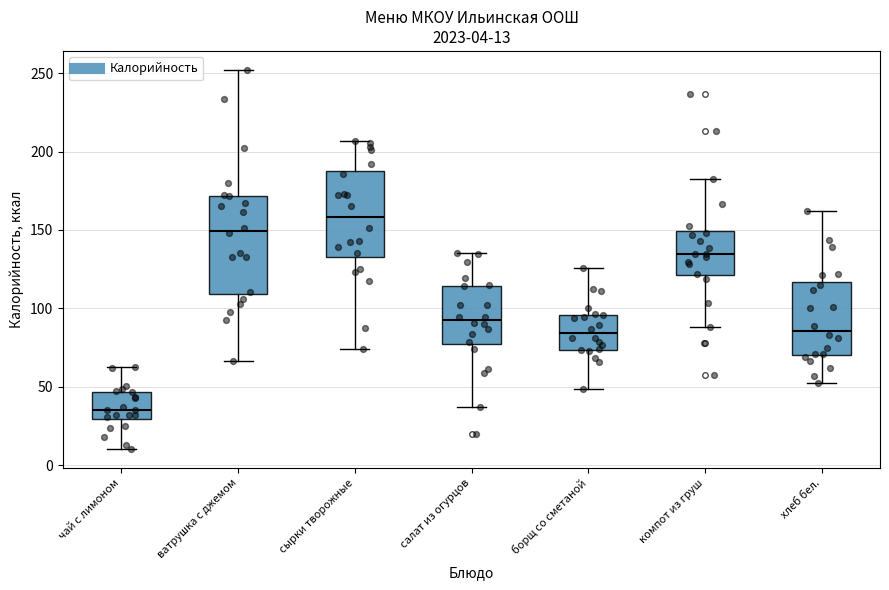

Which box's median line is the lowest?

чай с лимоном